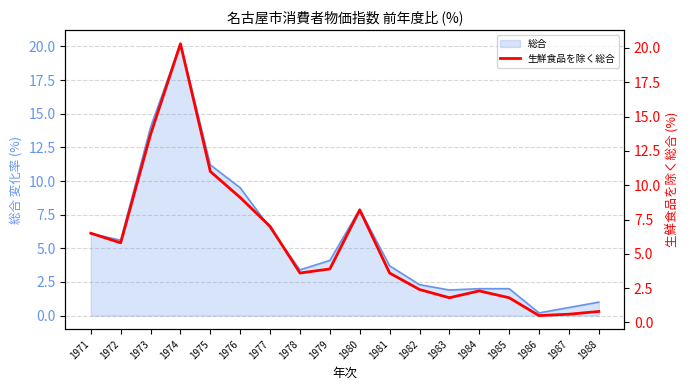

At which label does 総合 reach its peak?

1974